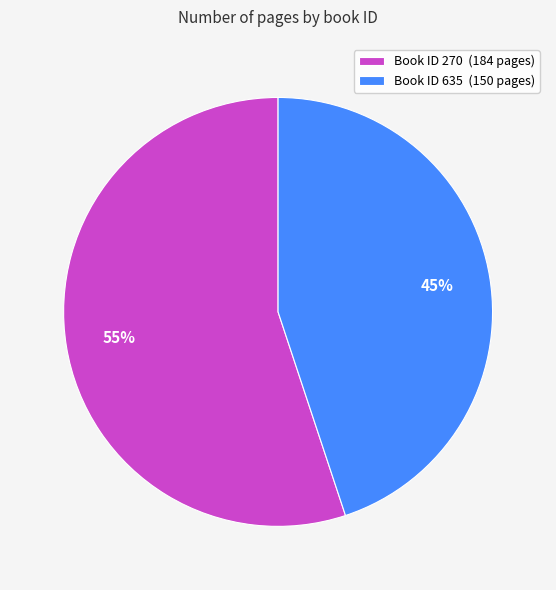

What is the largest slice in the pie chart?

Book ID 270 (184 pages)